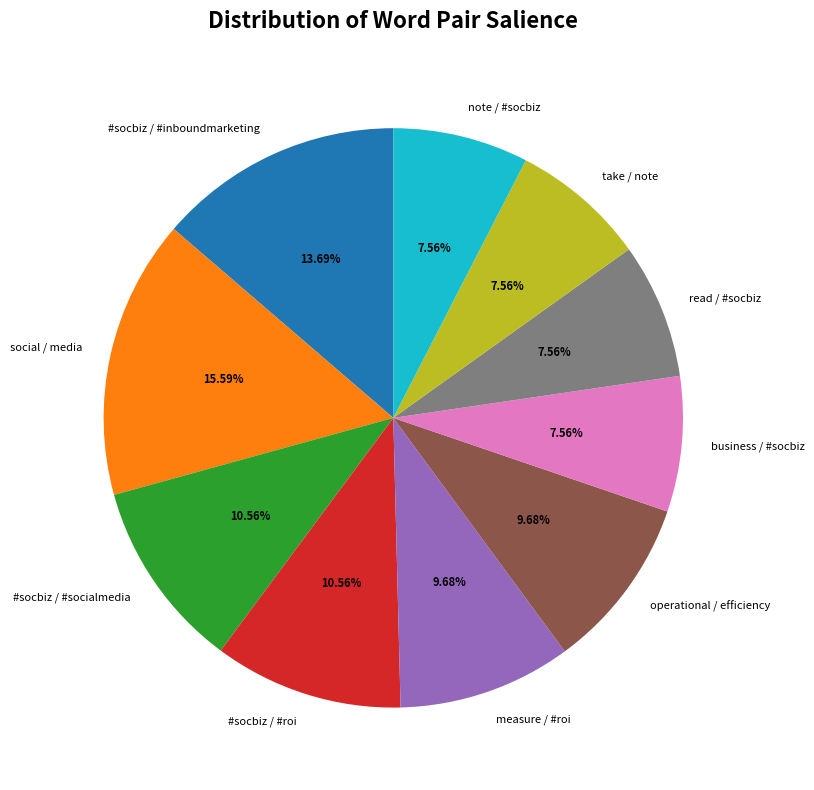

Is there a majority slice in this chart?

No